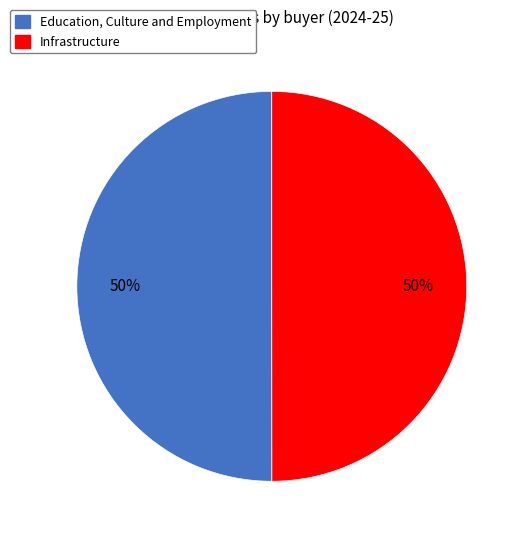

To the nearest percent, what is the combined percentage of Infrastructure and Education, Culture and Employment?

100%